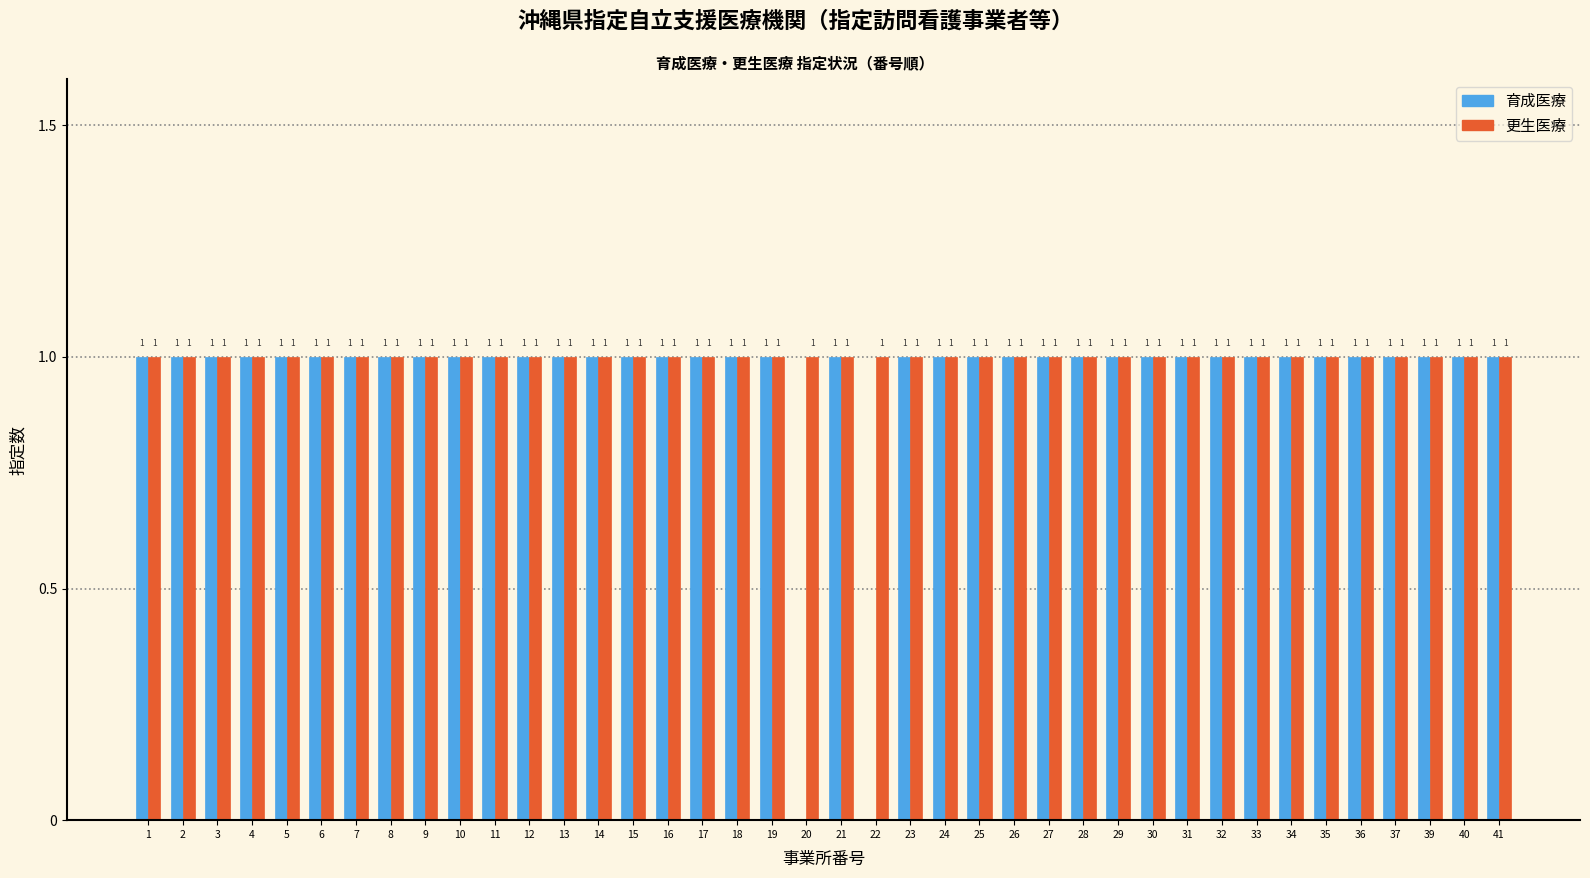

Which series has the largest total across all categories?

更生医療